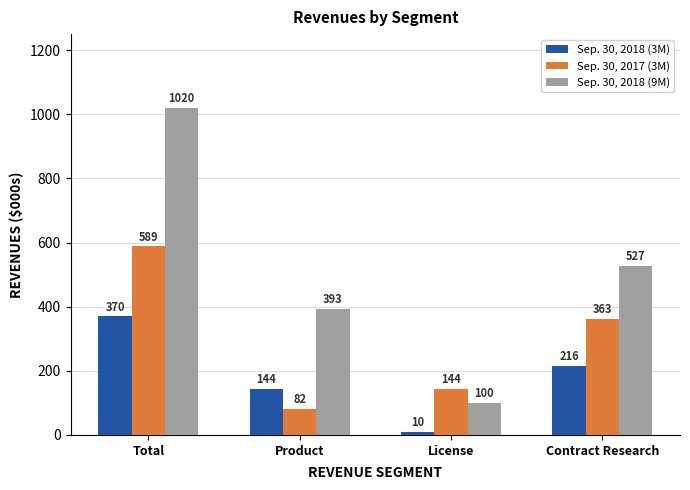

Are the bars horizontal?

No